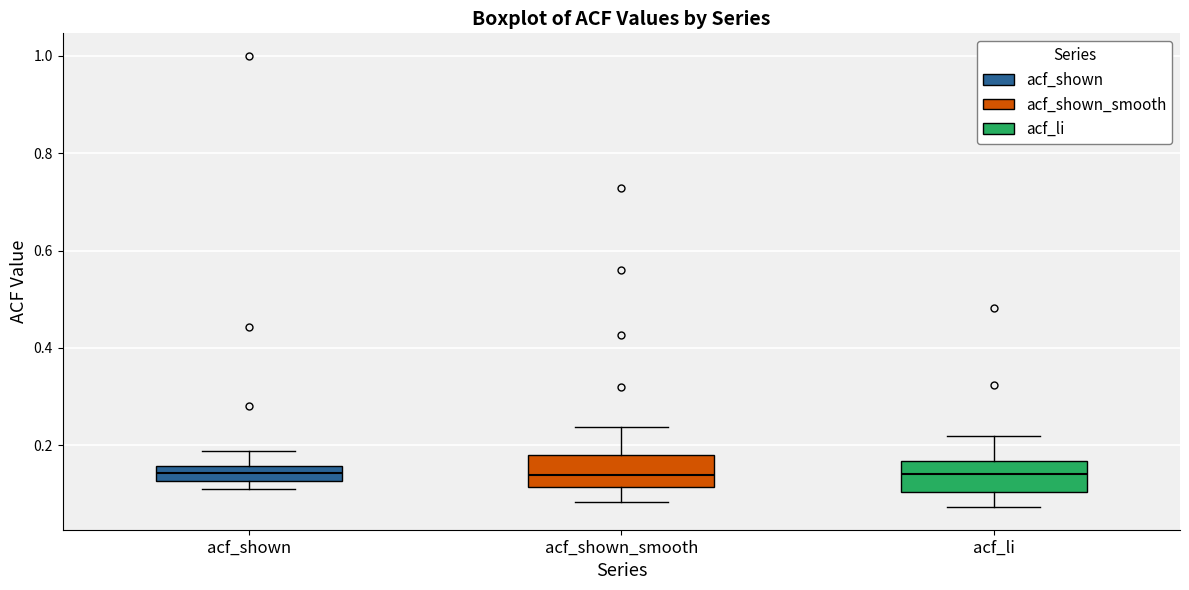

Where does the median line of the box for acf_li sit on the y-axis? The values are not printed on the chart, so give them approximately, as read against the axis.

0.14